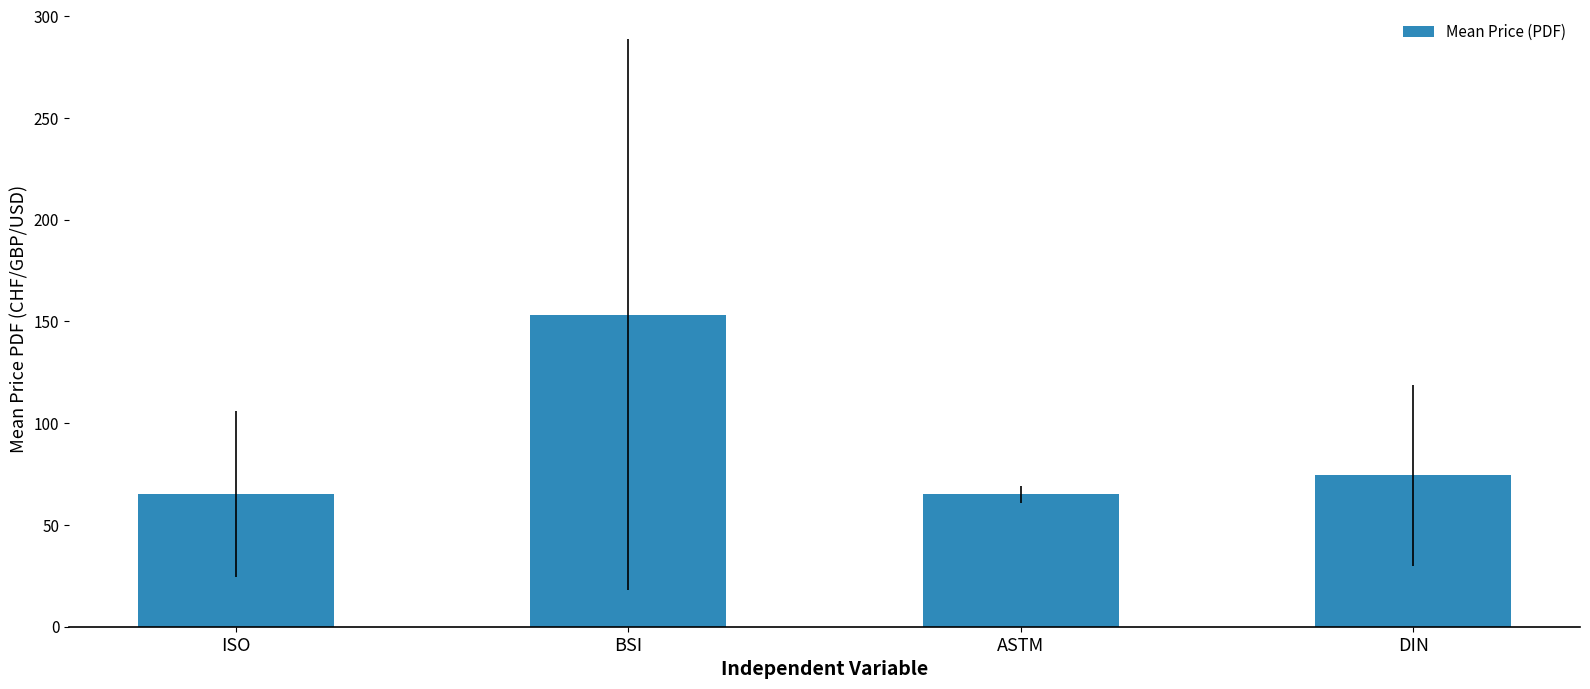

Which label corresponds to the largest value in the chart?

BSI